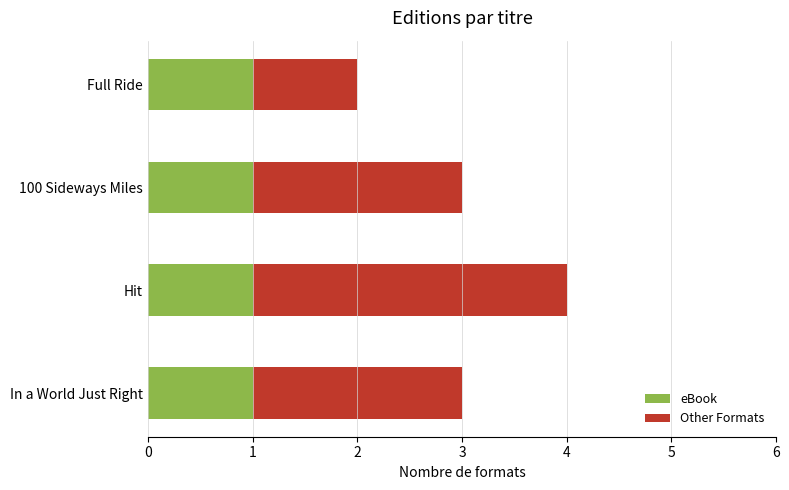

Is it true that eBook equals 1 at Hit?

True